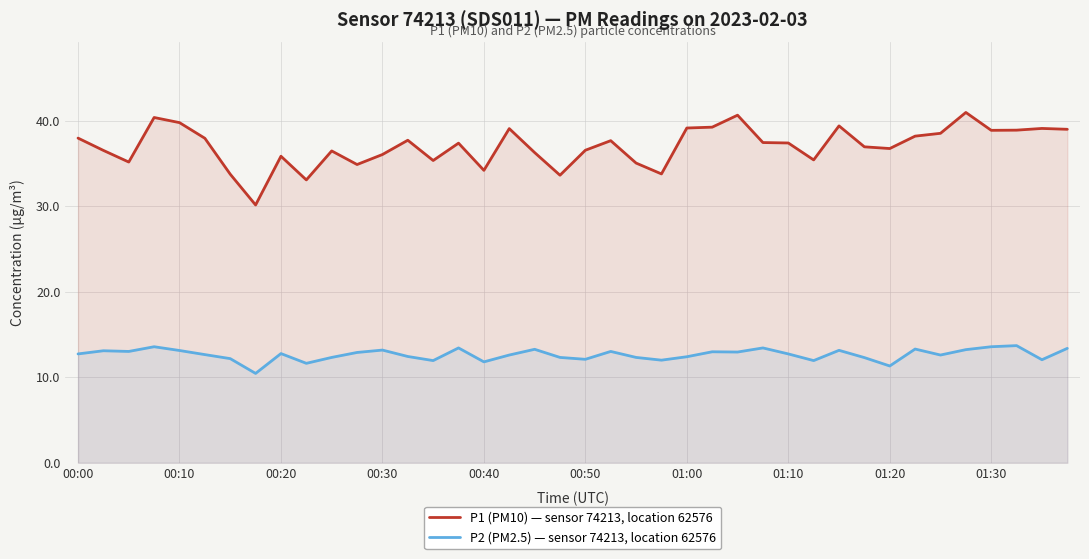

What is the value of the P2 (PM2.5) — sensor 74213, location 62576 point at the 1st from the left?

12.7